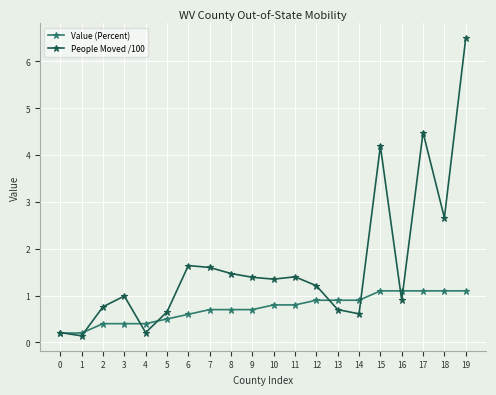

What is the value of the People Moved /100 point at the 17th from the left?

0.9